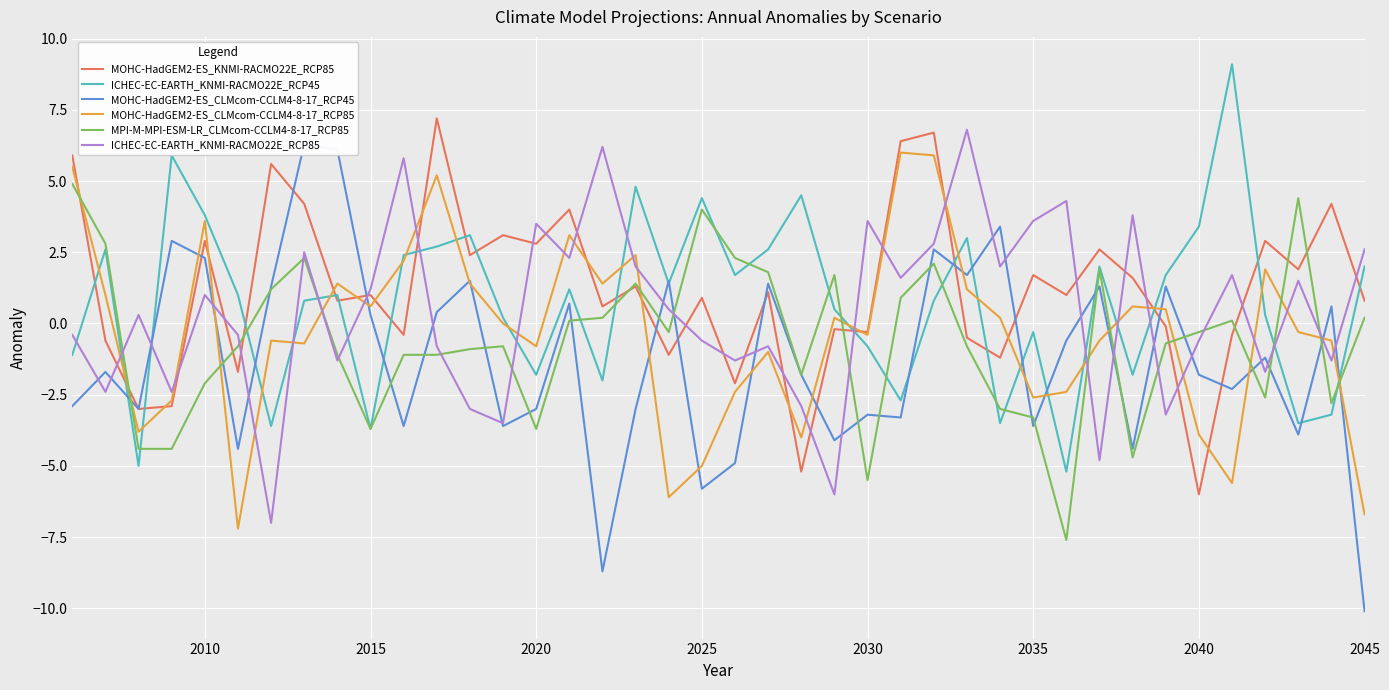

True or false: MOHC-HadGEM2-ES_KNMI-RACMO22E_RCP85 has a value of -1.6 at 2040.

False